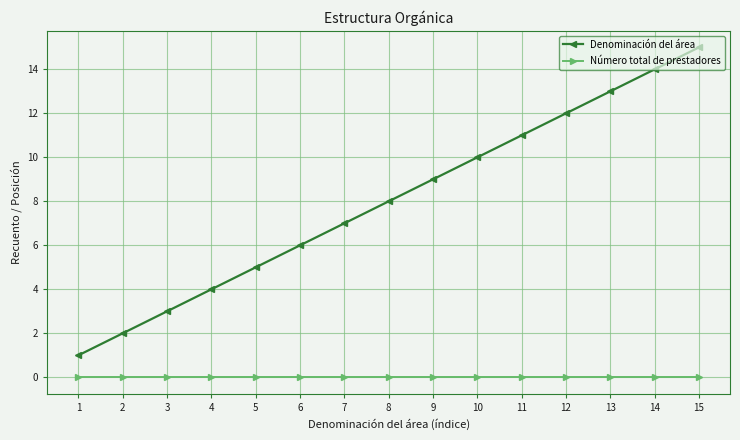

Count the number of categories in the chart.

15